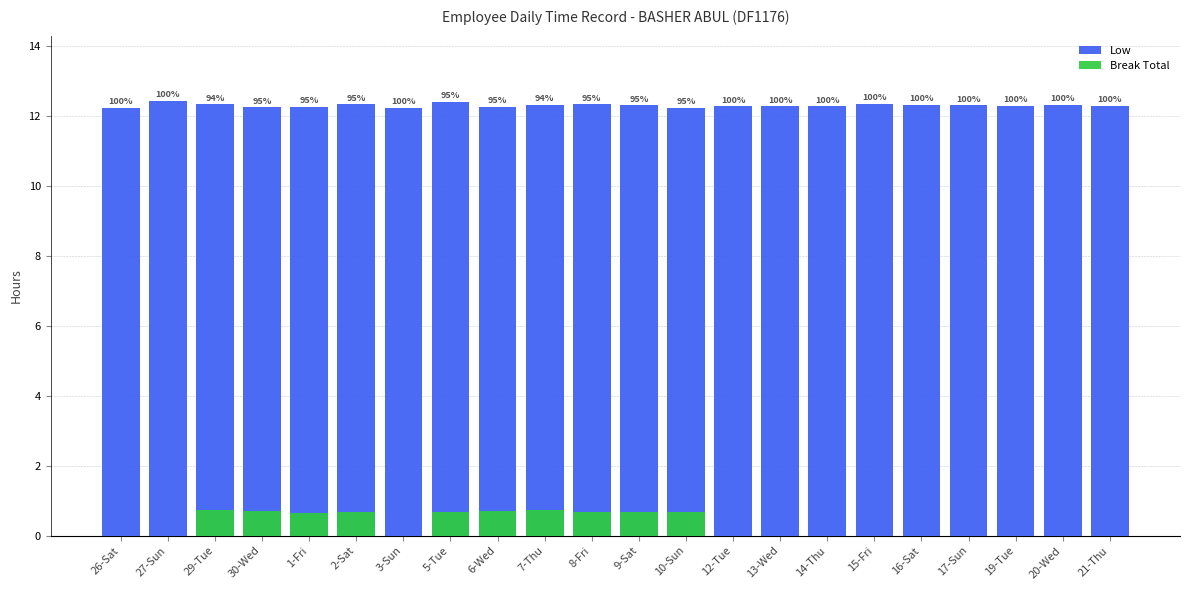

Which series has the widest spread of values?

Break Total